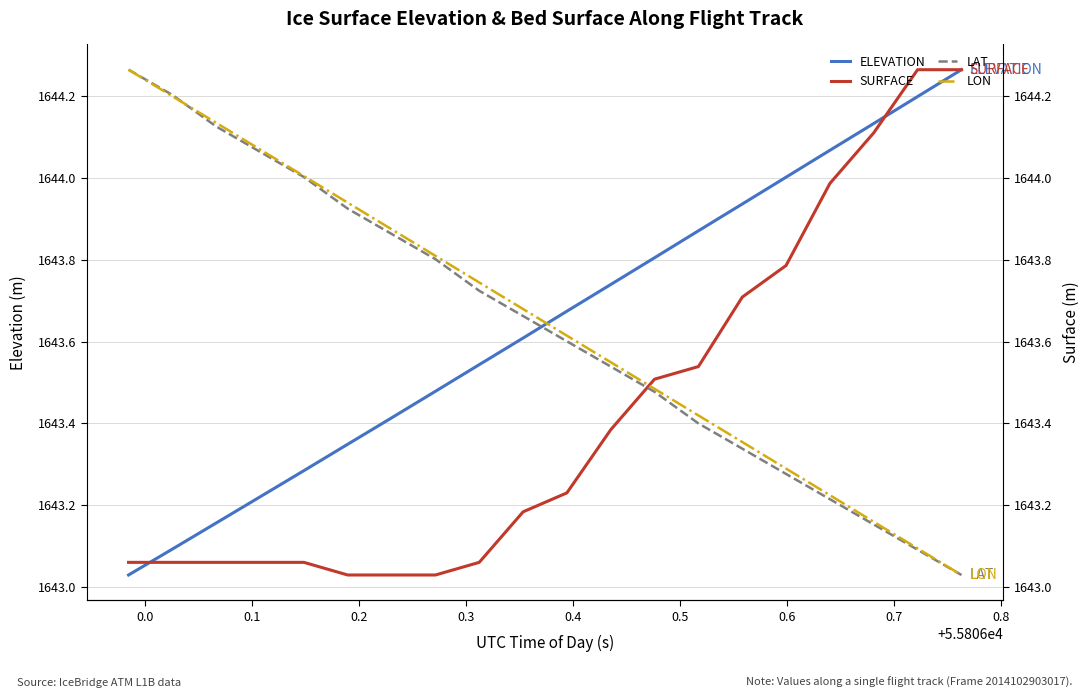

Which series has the widest spread of values?

ELEVATION